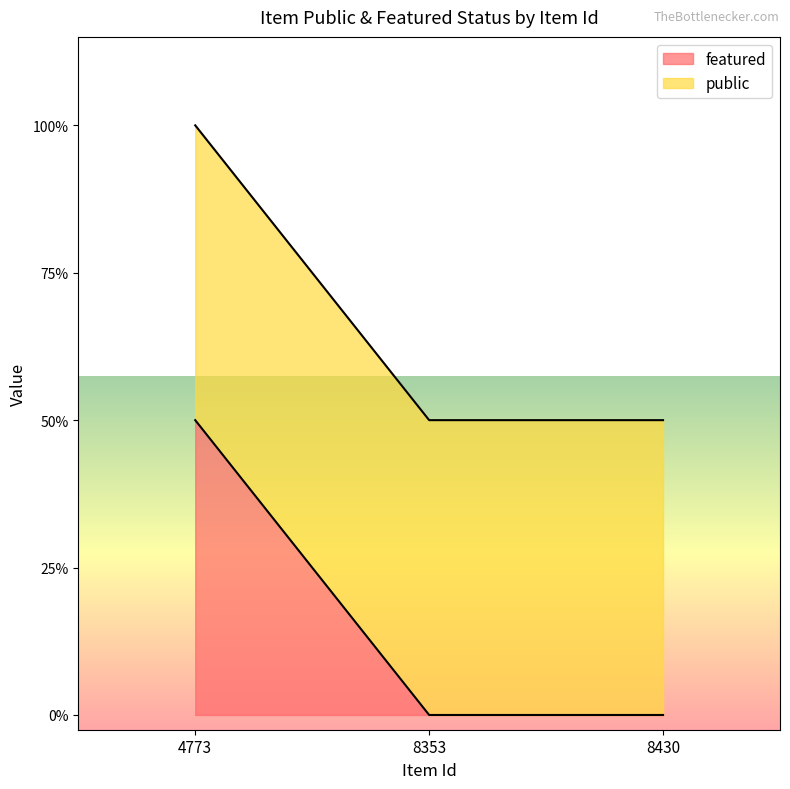

How many categories are shown in the chart?

3